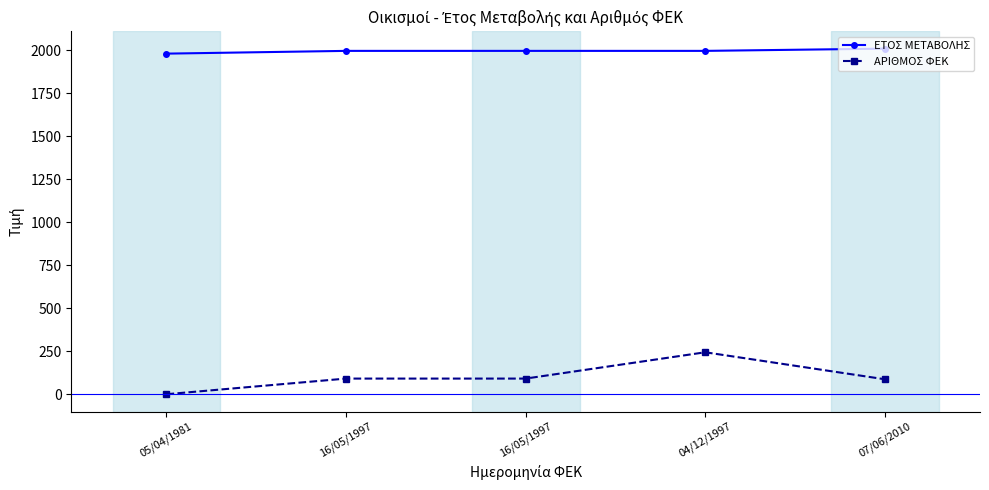

True or false: ΕΤΟΣ ΜΕΤΑΒΟΛΗΣ and ΑΡΙΘΜΟΣ ΦΕΚ cross at least once.

False